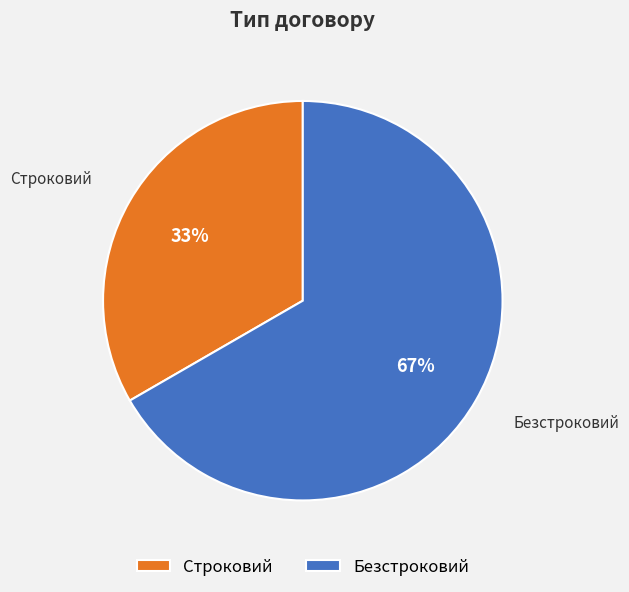

How many segments does this pie chart have?

2